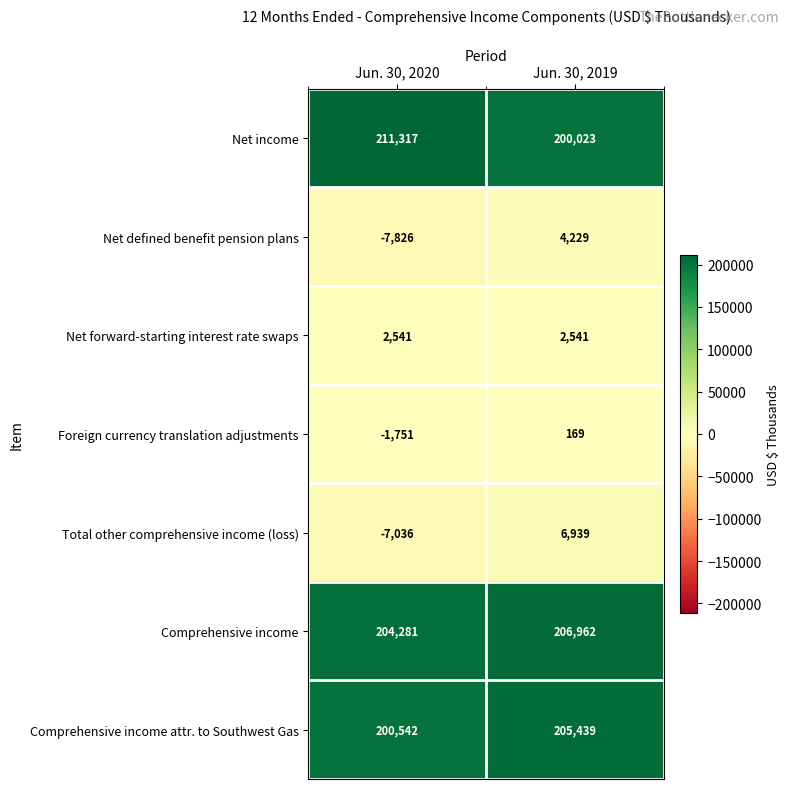

True or false: Net defined benefit pension plans has a value of 4229 at Jun. 30, 2019.

True